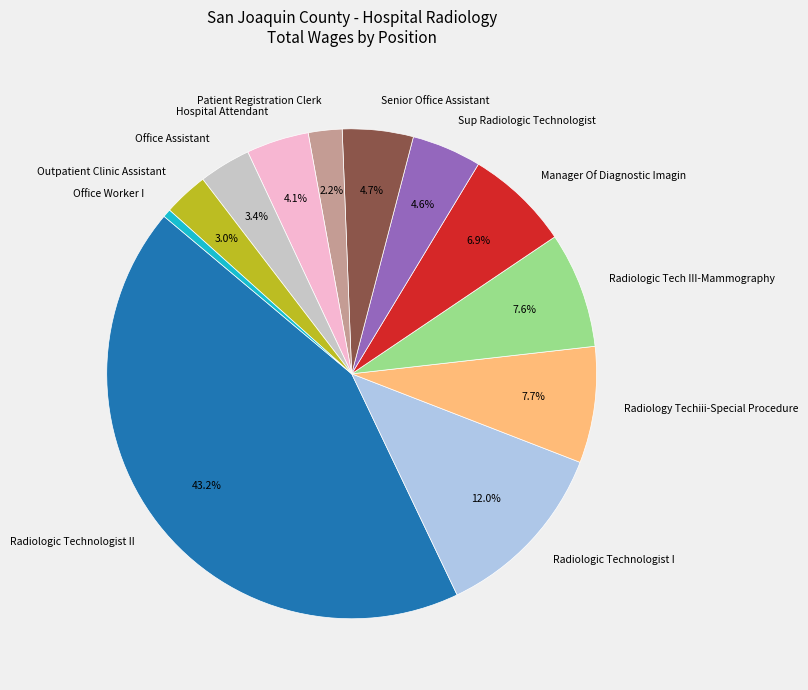

Which has a higher value, Office Worker I or Patient Registration Clerk?

Patient Registration Clerk